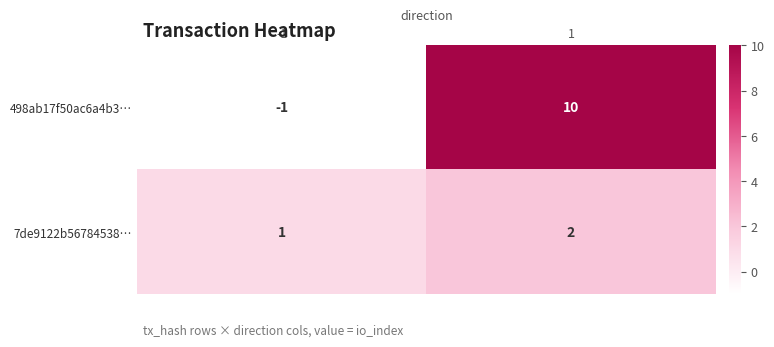

Read the 498ab17f50ac6a4b3… value at 1, to the nearest 10.

10